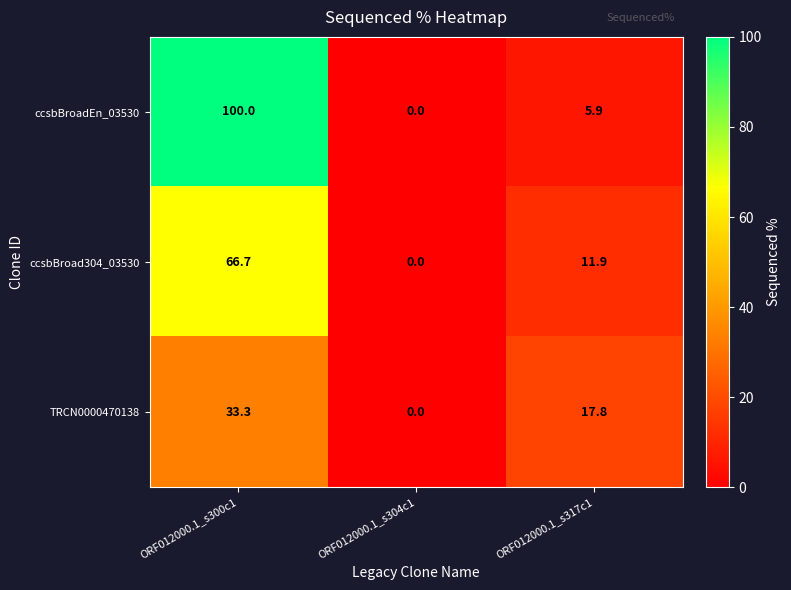

At which label does TRCN0000470138 first exceed 17?

ORF012000.1_s300c1